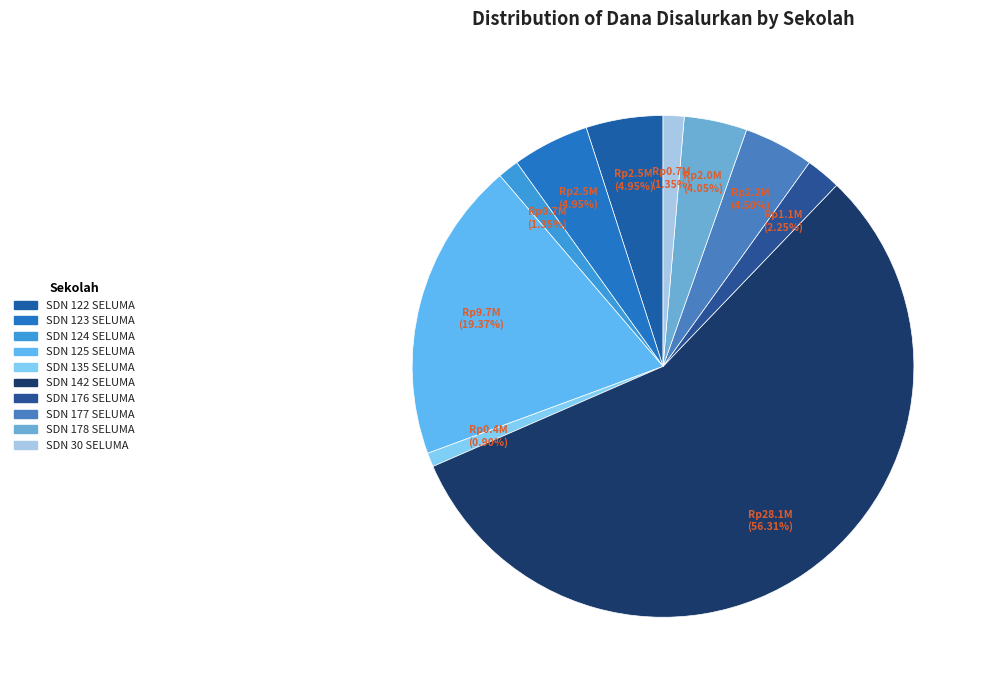

Which slice is the smallest?

SD NEGERI 135 SELUMA